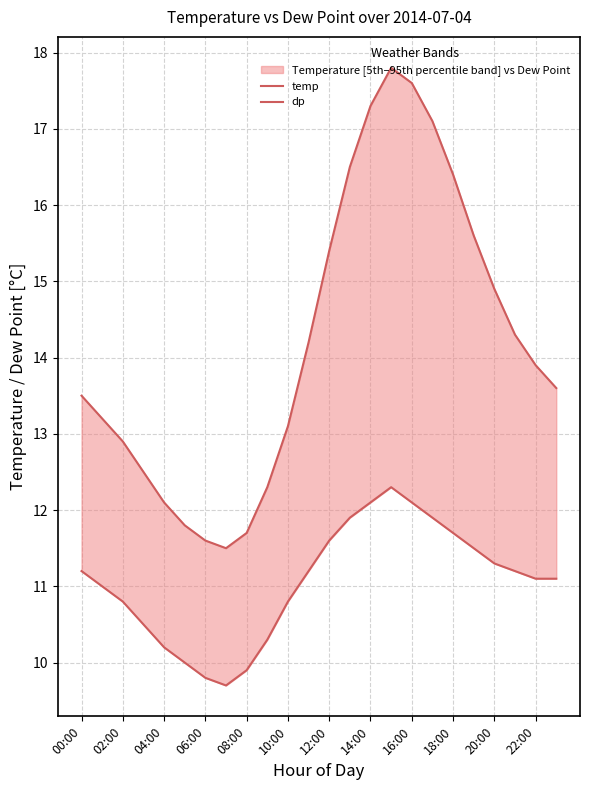

Where is temp nearest to the value 14?

22:00